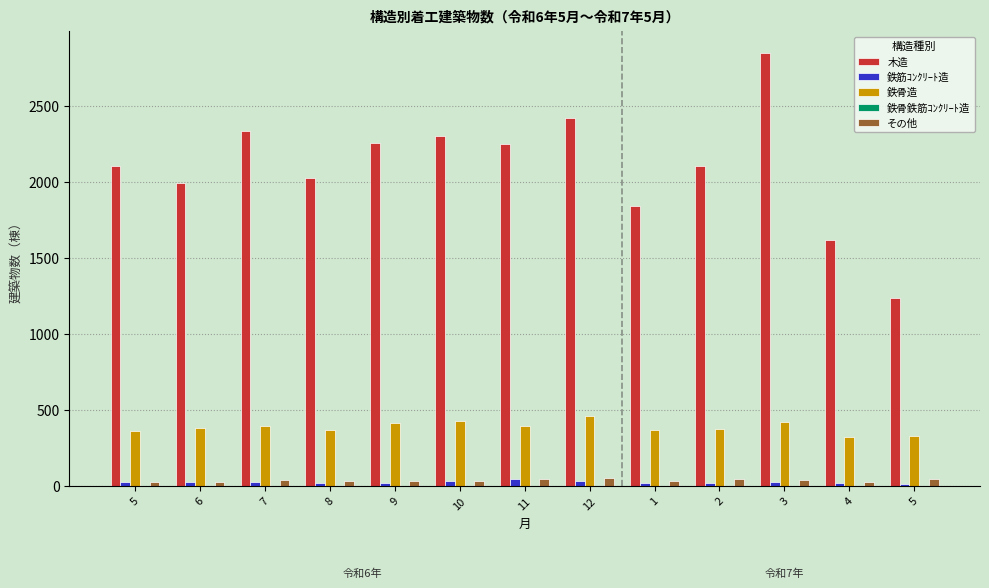

How many distinct data groups are displayed?

5